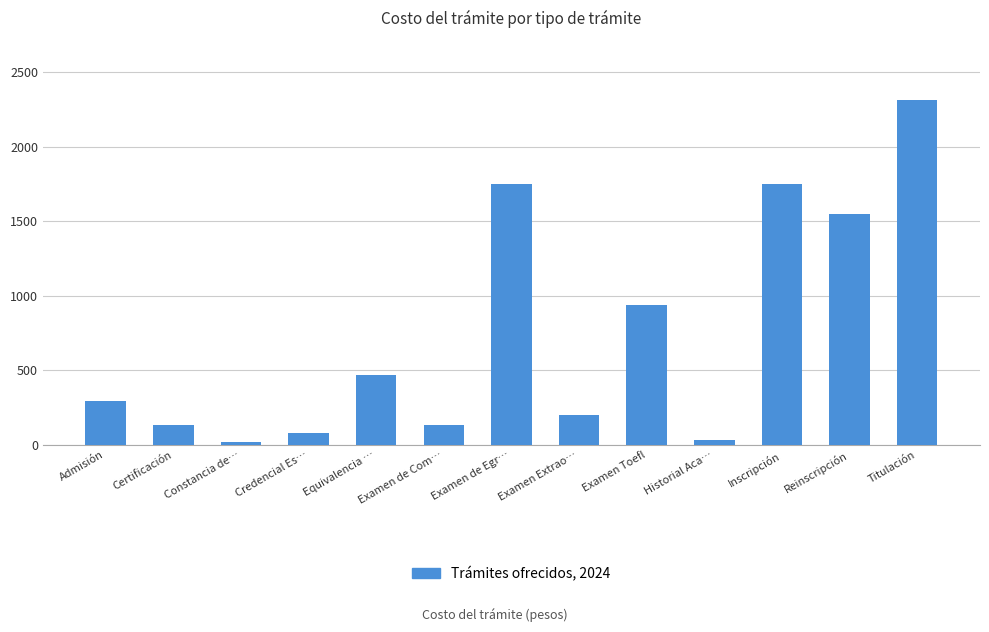

Read the value at Constancia de…, to the nearest 10.

20